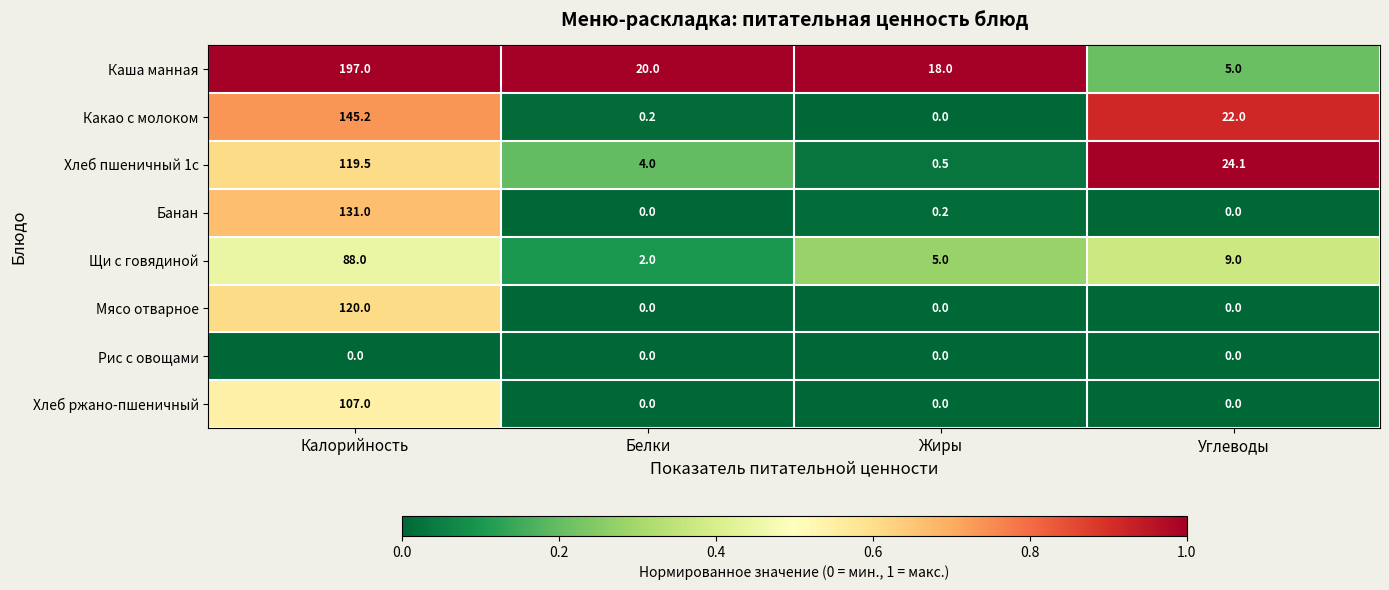

True or false: Какао с молоком has a value of 47.9 at Калорийность.

False